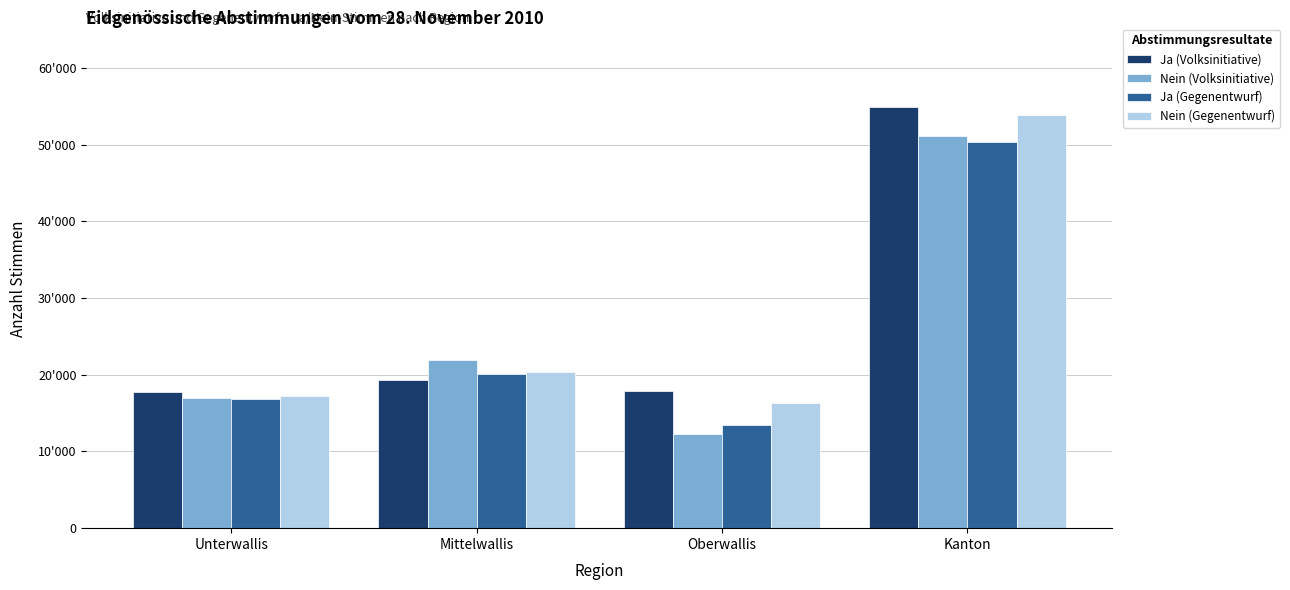

What are all the series names shown in the legend?

Ja (Volksinitiative), Nein (Volksinitiative), Ja (Gegenentwurf), Nein (Gegenentwurf)